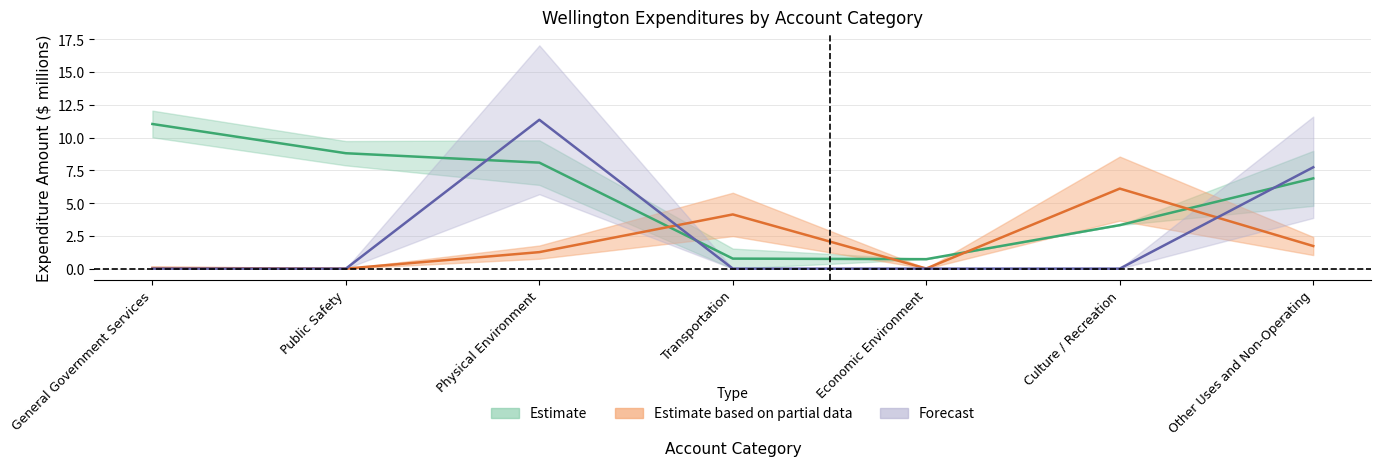

What is the label of the 6th point from the right?

Public Safety